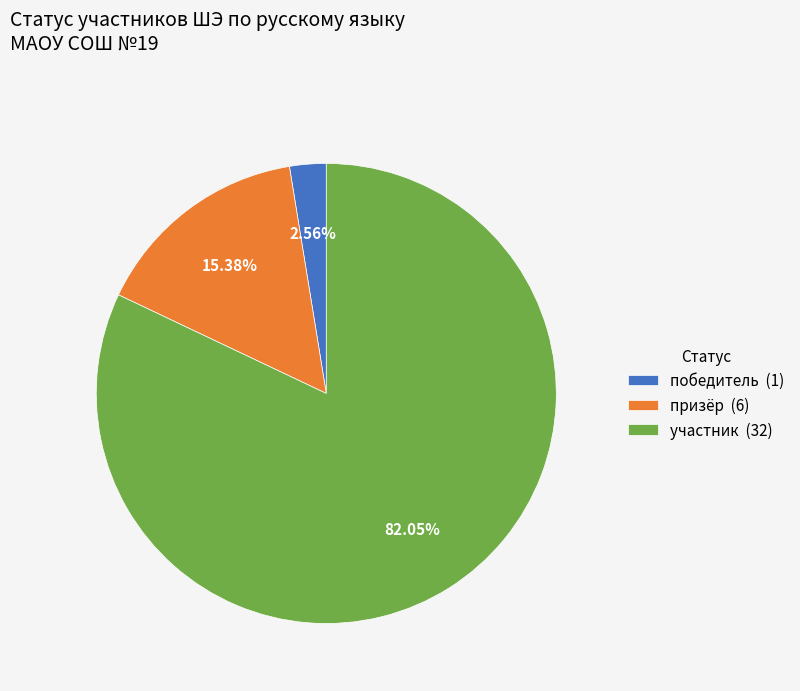

What is the majority slice?

участник